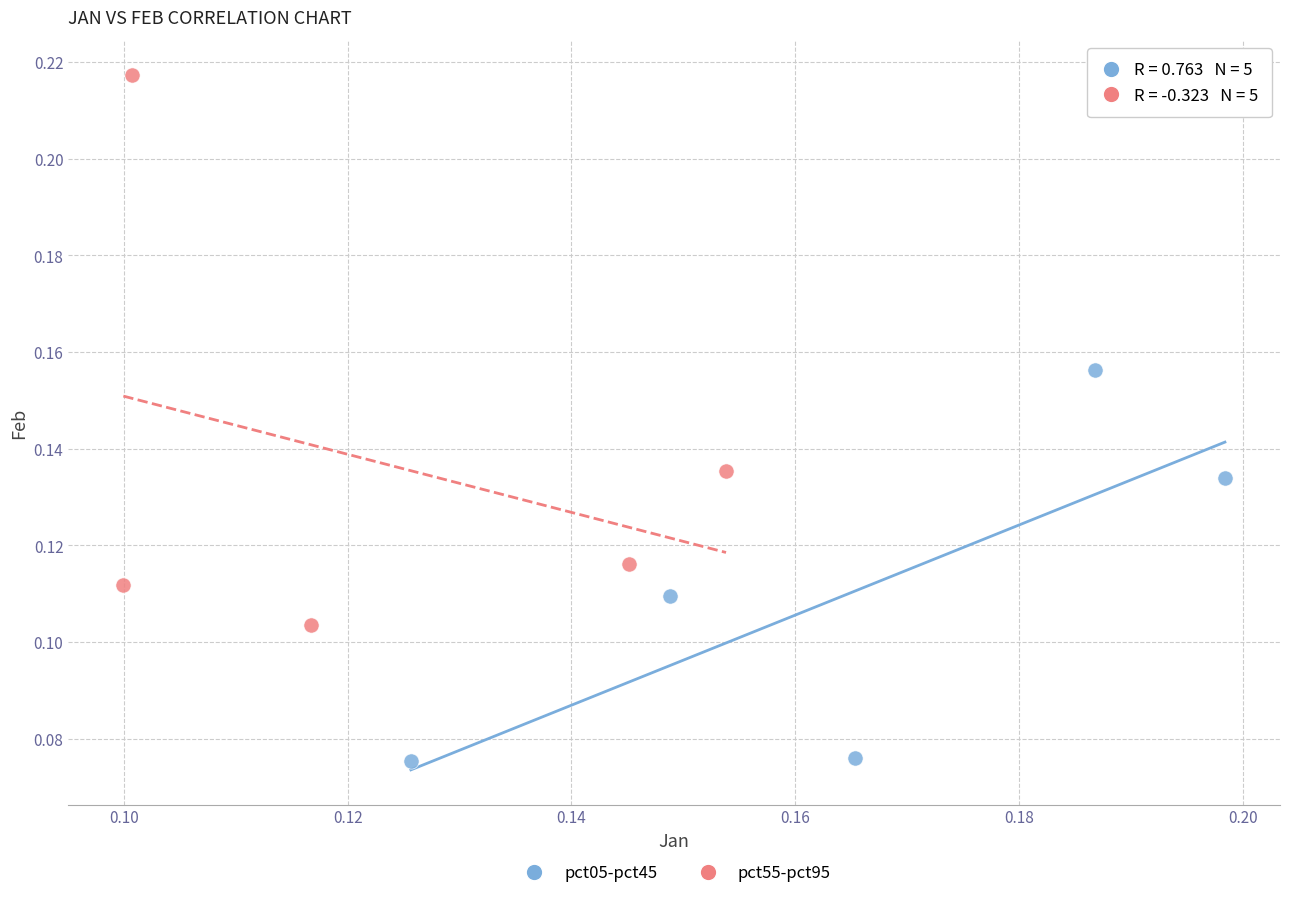

Which series contains the lowest Y value?

pct05-pct45